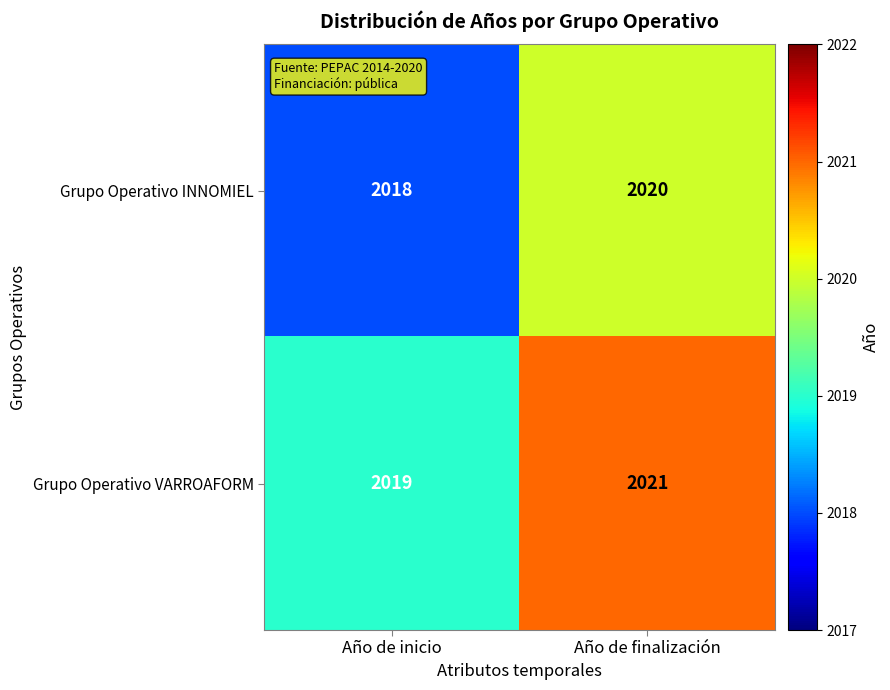

List the series in order of their peak value, highest first.

Grupo Operativo VARROAFORM, Grupo Operativo INNOMIEL